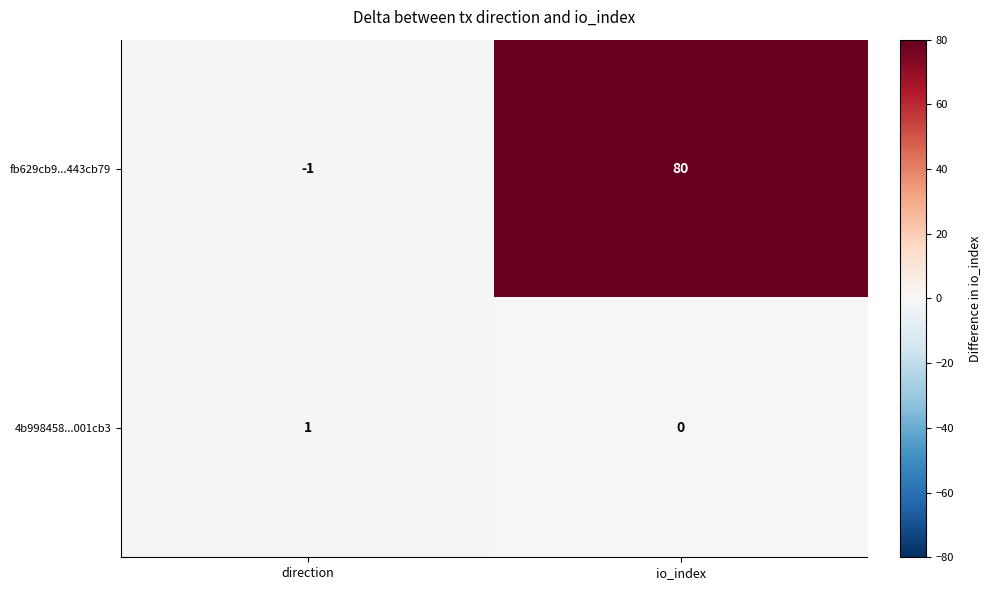

What is the total value across all series at io_index?

80